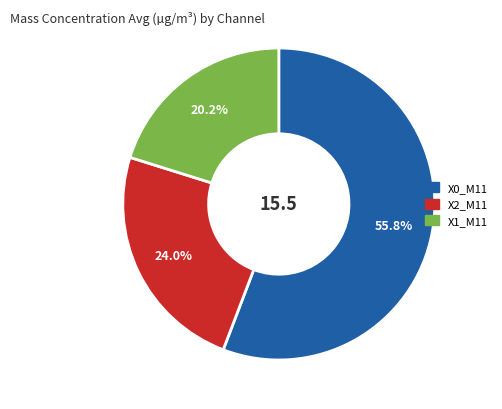

To the nearest percent, what is the average slice percentage?

33%